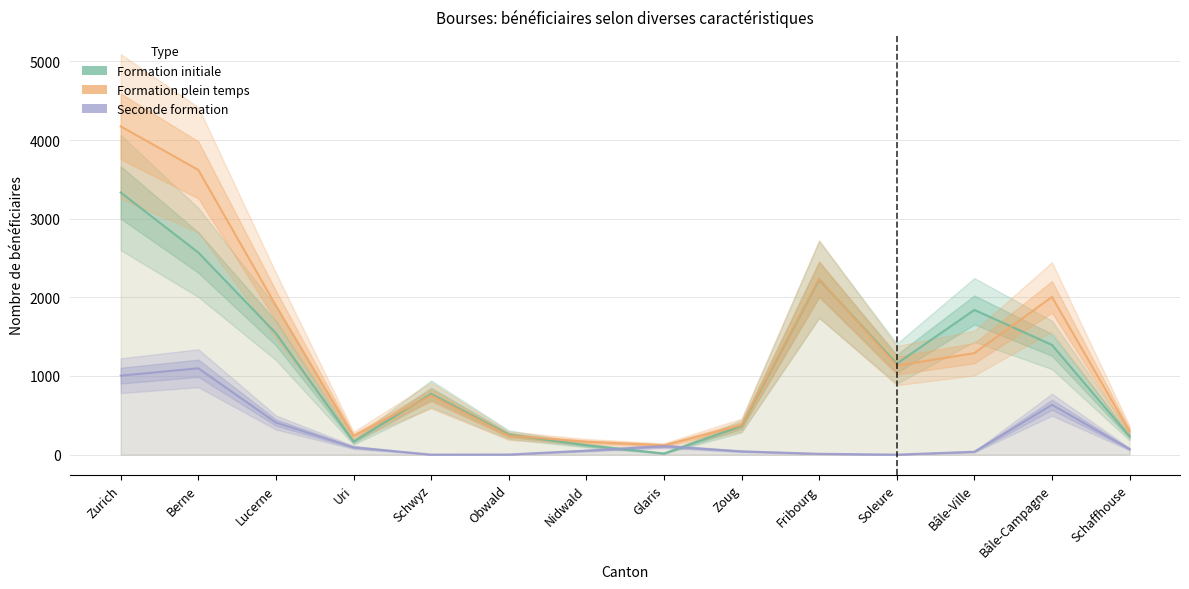

How many lines are shown in the chart?

3